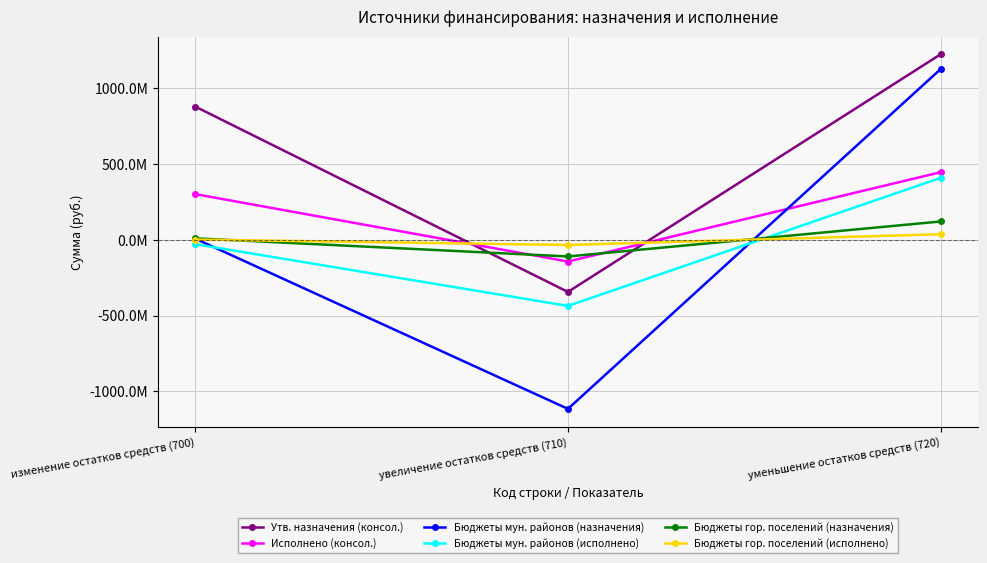

Which series changed the most between изменение остатков средств (700) and уменьшение остатков средств (720)?

Бюджеты мун. районов (назначения)